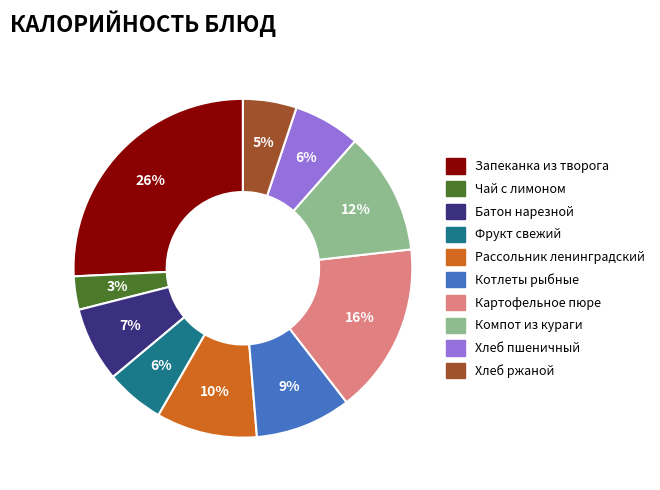

To the nearest percent, what percentage of the pie is Хлеб пшеничный?

6%